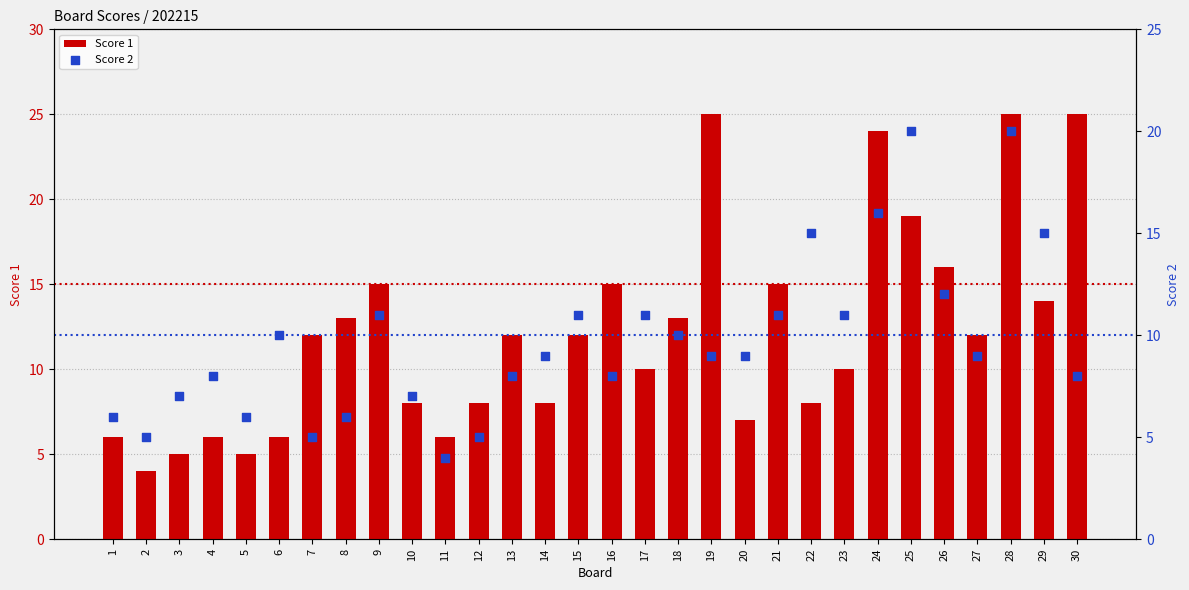

At how many categories does at least one series exceed 9?

20